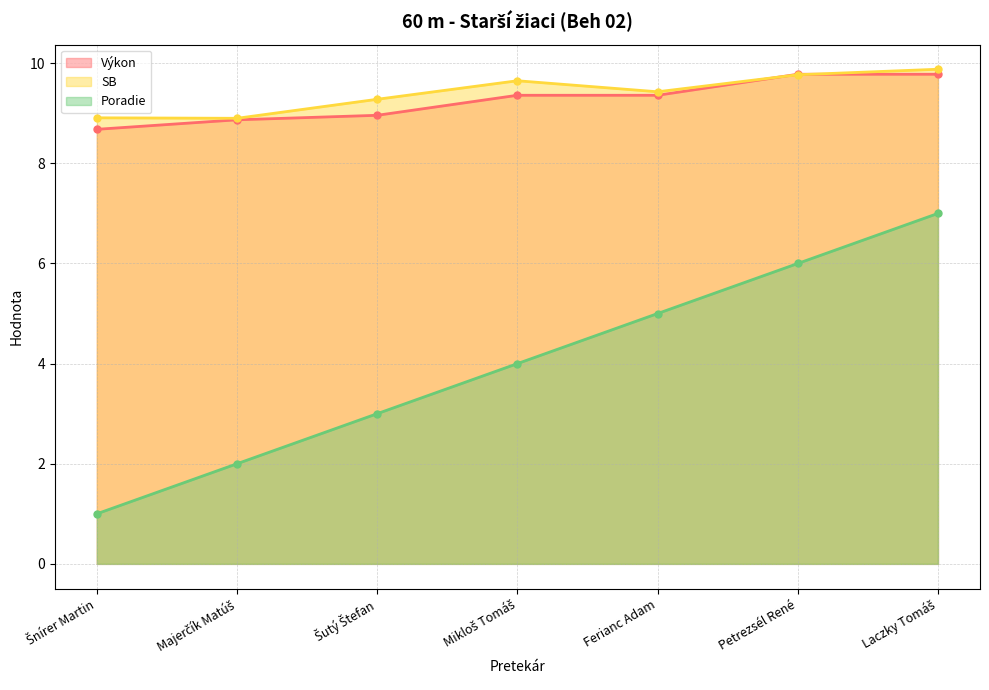

Reading left to right, transcribe all the data shown in this chart.

Výkon: 8.7	8.9	9.0	9.4	9.4	9.8	9.8
SB: 8.9	8.9	9.3	9.7	9.4	9.8	9.9
Poradie: 1.0	2.0	3.0	4.0	5.0	6.0	7.0